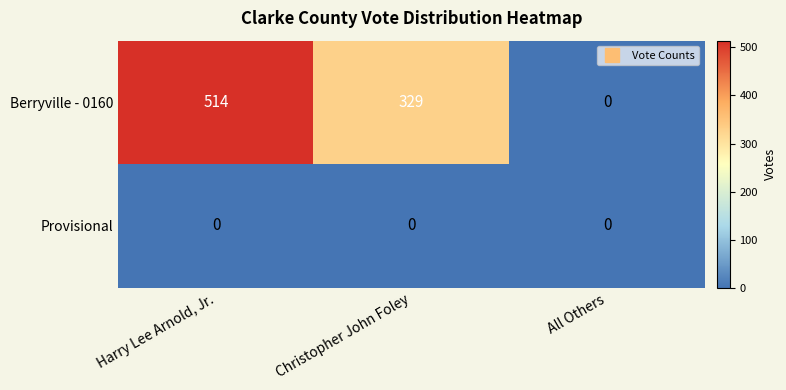

Rank the series at Christopher John Foley from lowest to highest value.

Provisional, Berryville - 0160